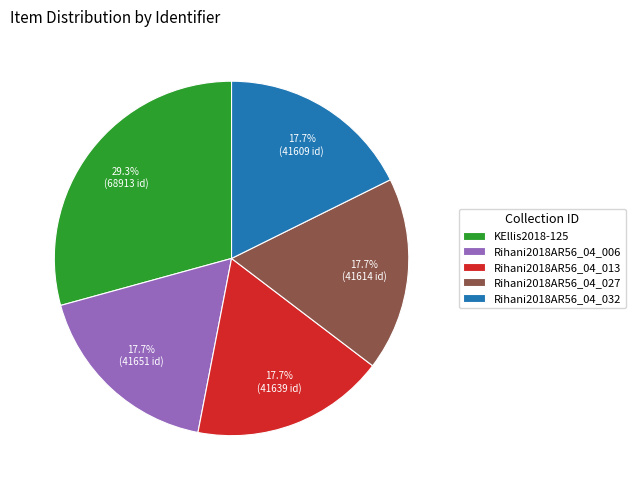

Is the sum of Rihani2018AR56_04_027 and Rihani2018AR56_04_006 greater than half?

No